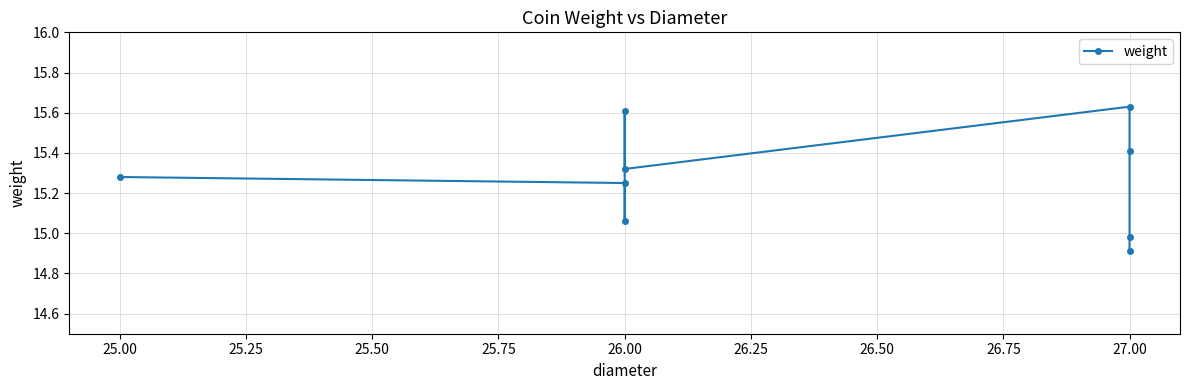

Between 27.00 and 25.00, which is larger?

27.00